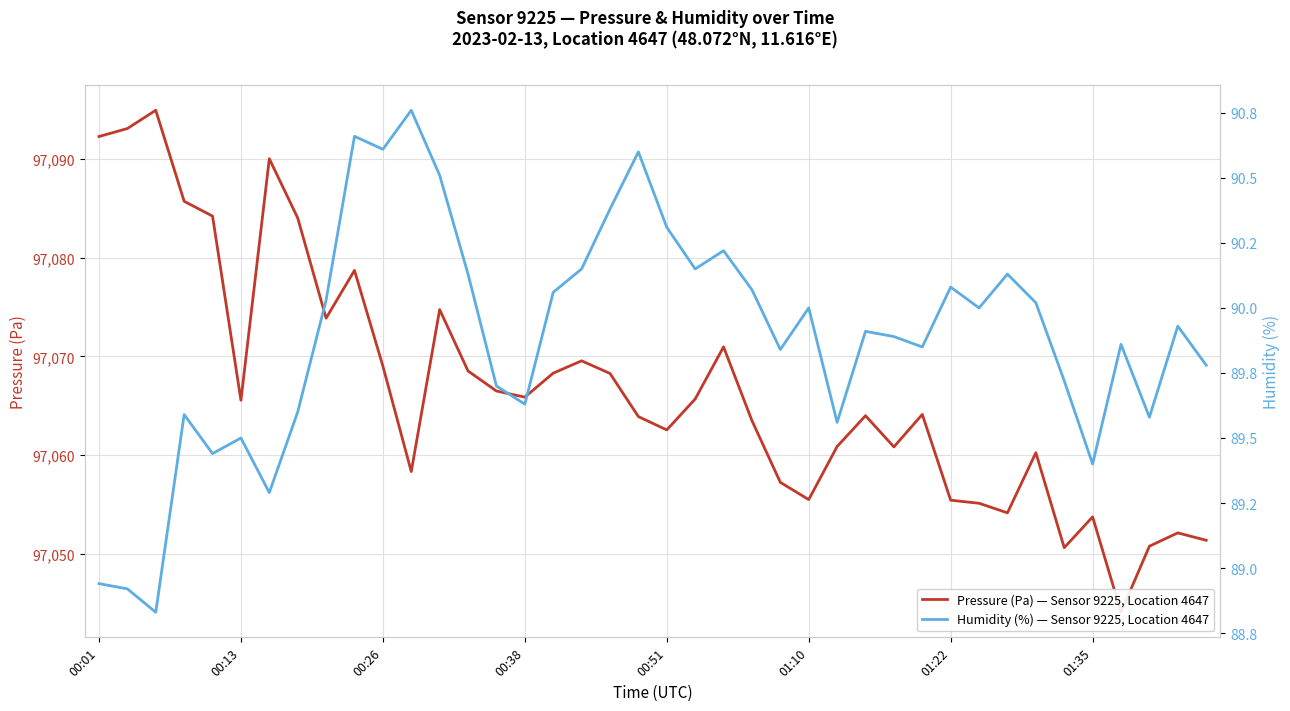

True or false: Pressure (Pa) — Sensor 9225, Location 4647 and Humidity (%) — Sensor 9225, Location 4647 cross at least once.

False